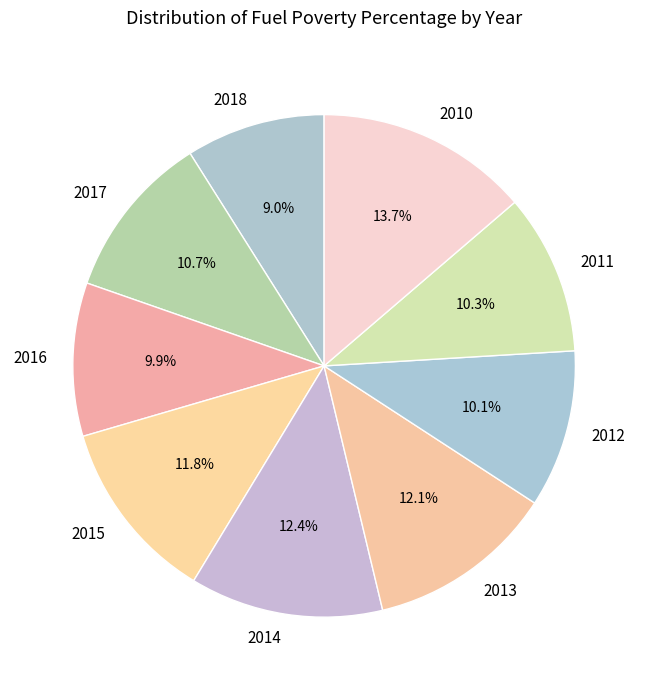

Between 2016 and 2018, which is larger?

2016